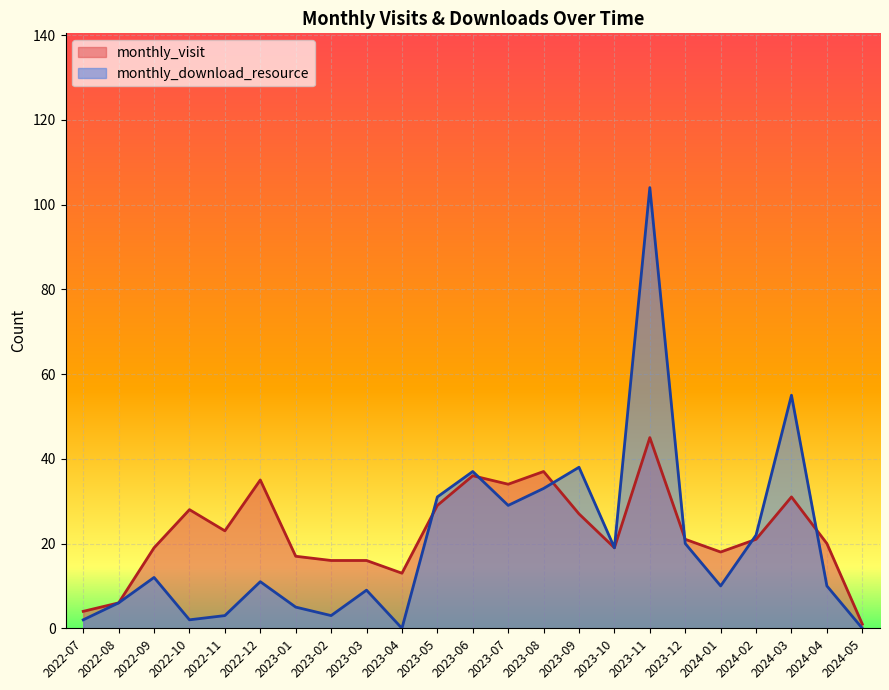

Which series has the largest total across all categories?

monthly_visit